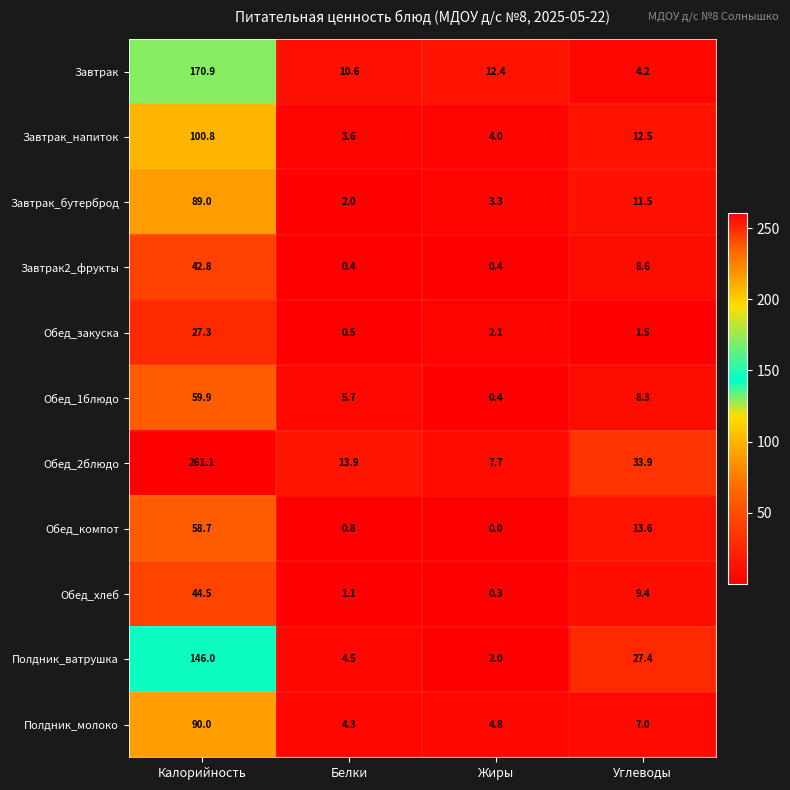

How many distinct data groups are displayed?

11